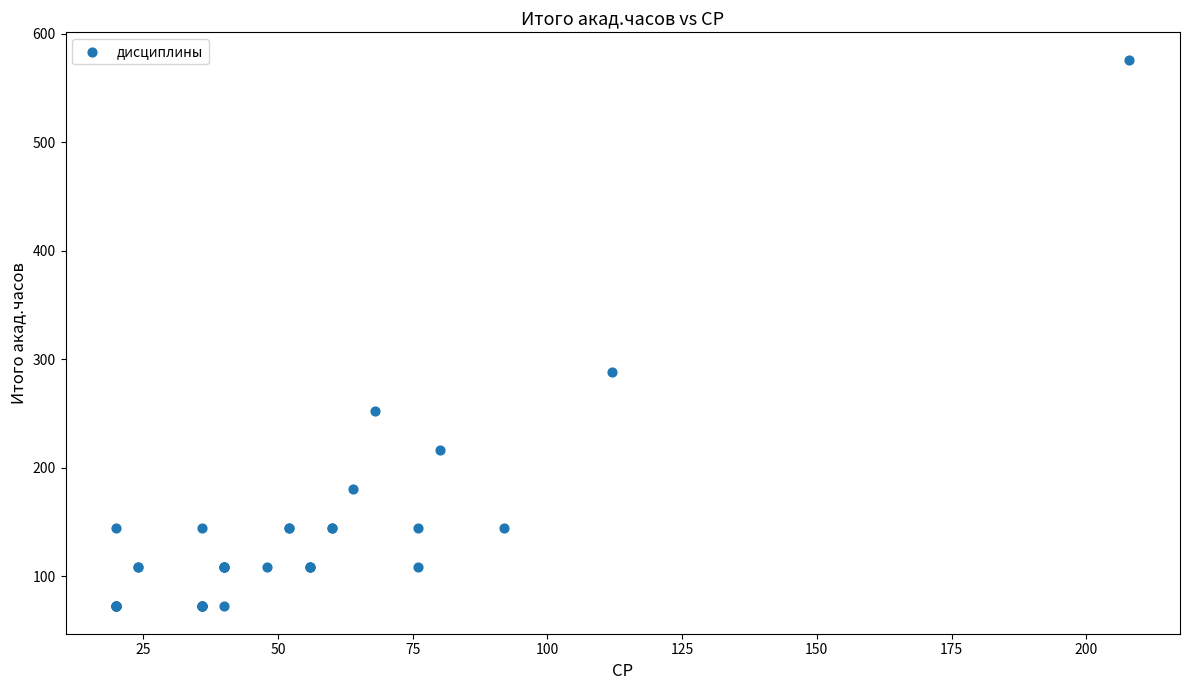

What Y value in the scatter plot is closest to 324?

288